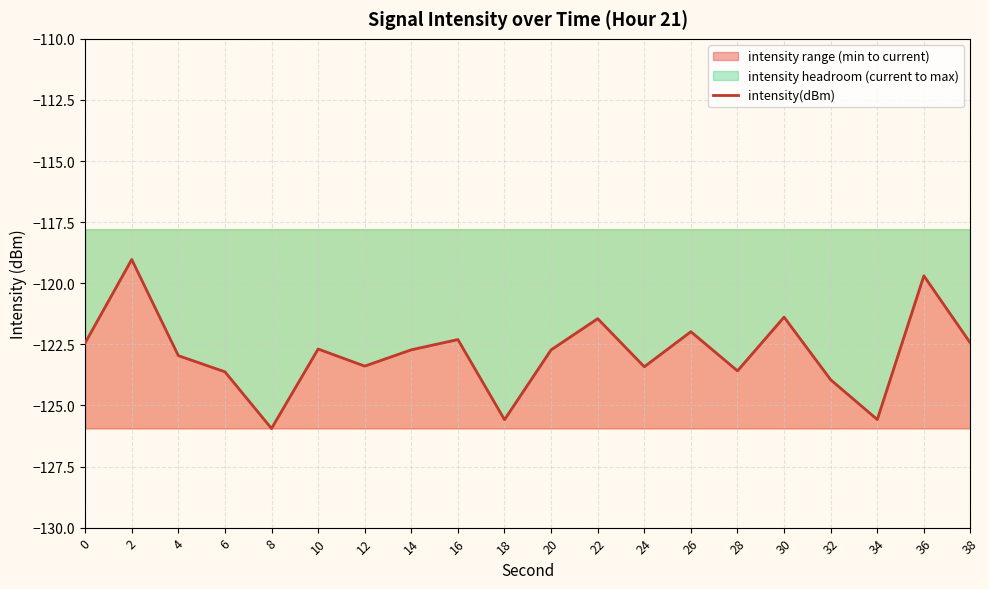

What is the value of the 9th point from the left?

-122.3